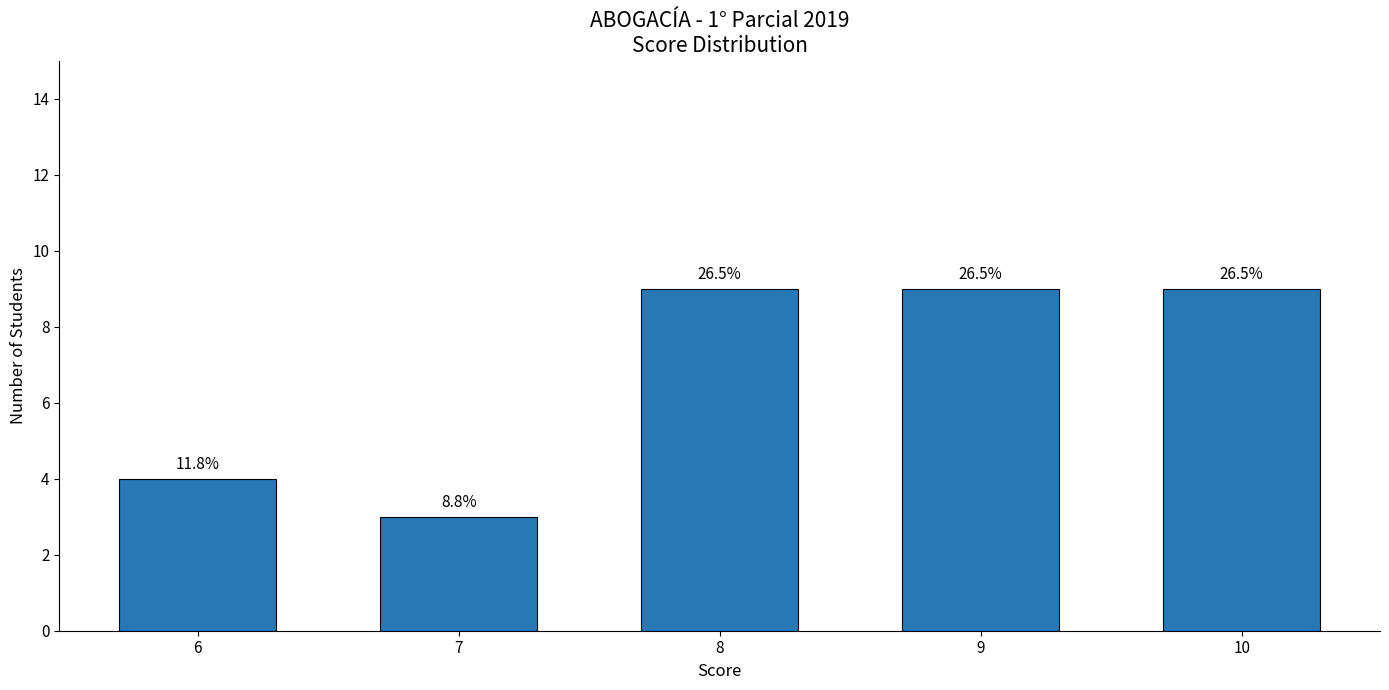

Which has a higher value, 7 or 9?

9